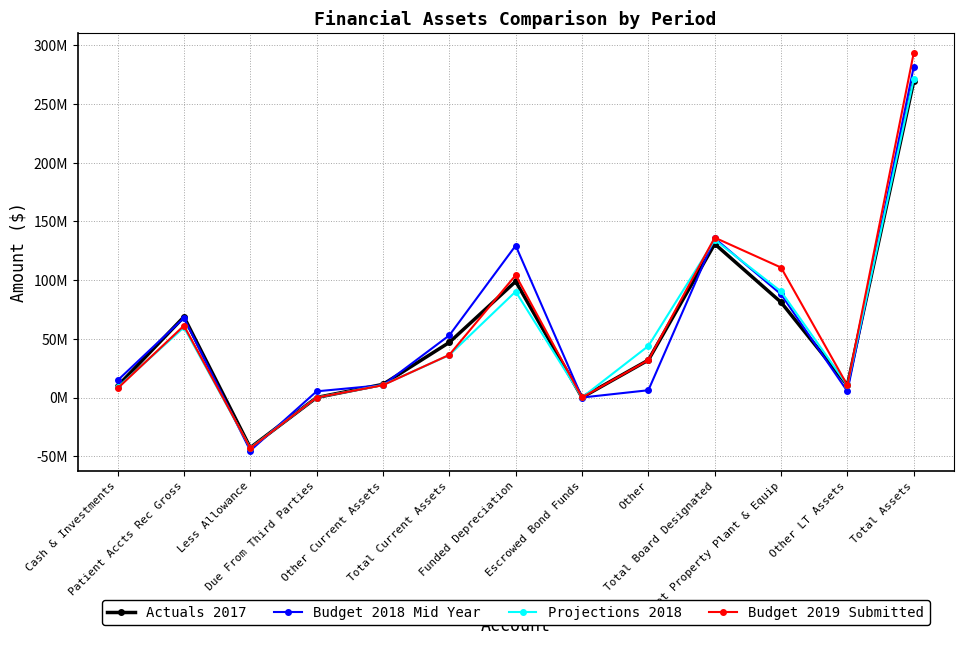

Where does the Budget 2018 Mid Year series first go above 14576141?

Patient Accts Rec Gross